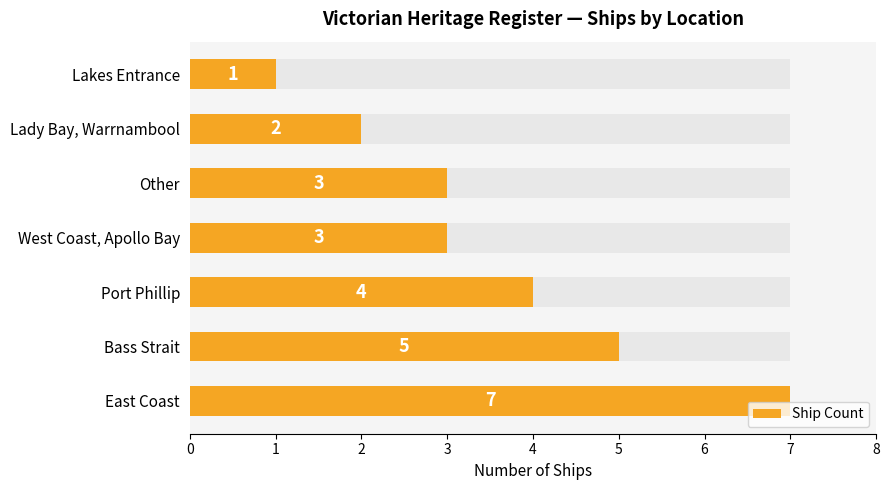

Count the number of categories in the chart.

7